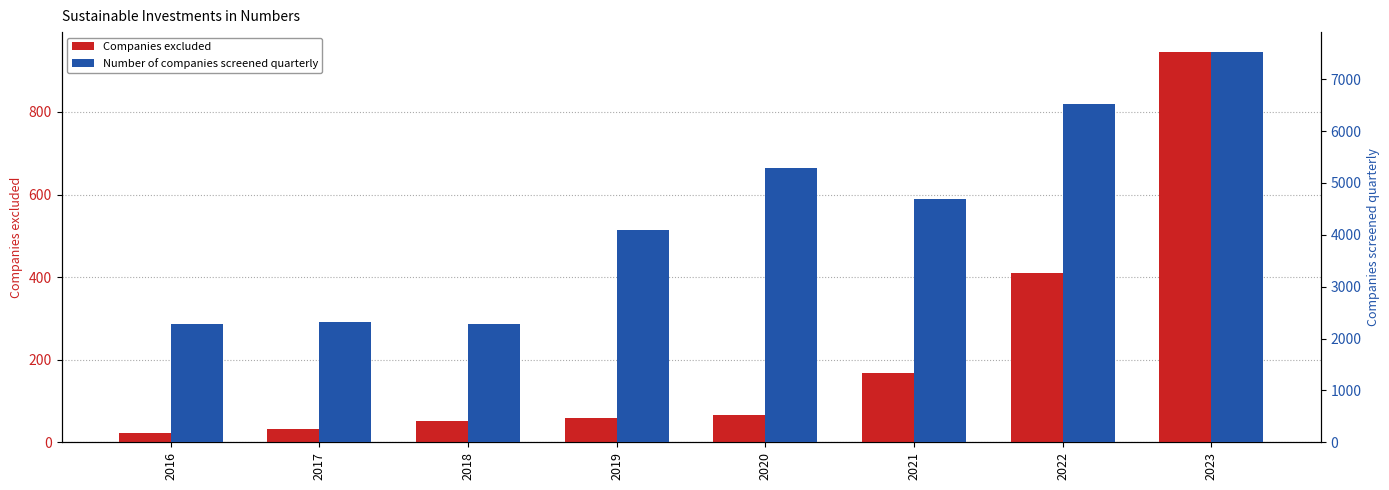

The value of Number of companies screened quarterly at 2021 is 6313. True or false?

False